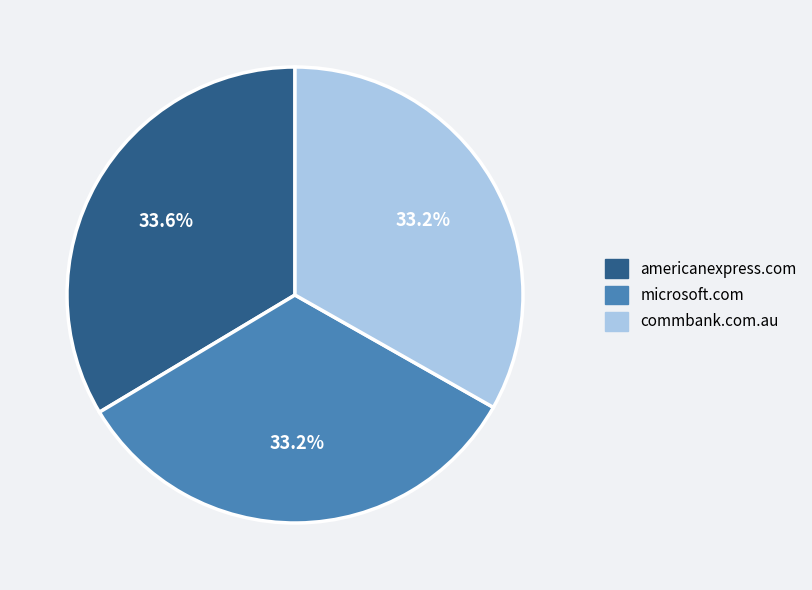

Is it true that commbank.com.au is 24% of the pie?

False